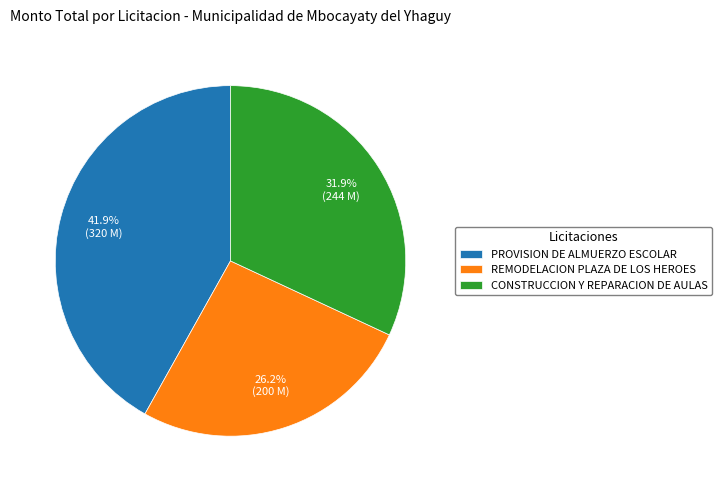

Is PROVISION DE ALMUERZO ESCOLAR the majority of the pie?

No